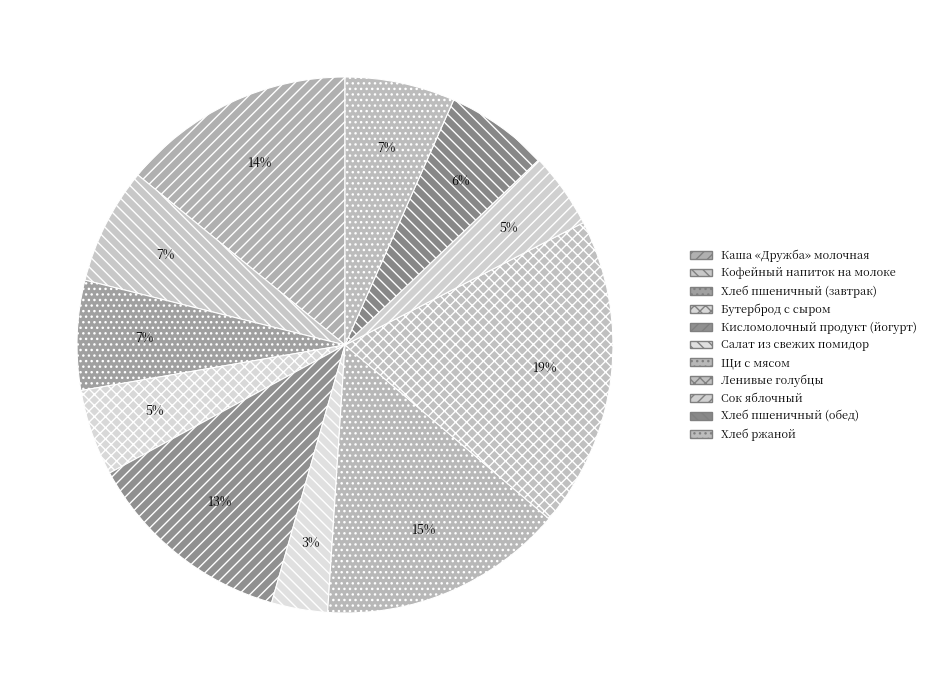

To the nearest percent, what percentage of the pie is Салат из свежих помидор?

3%